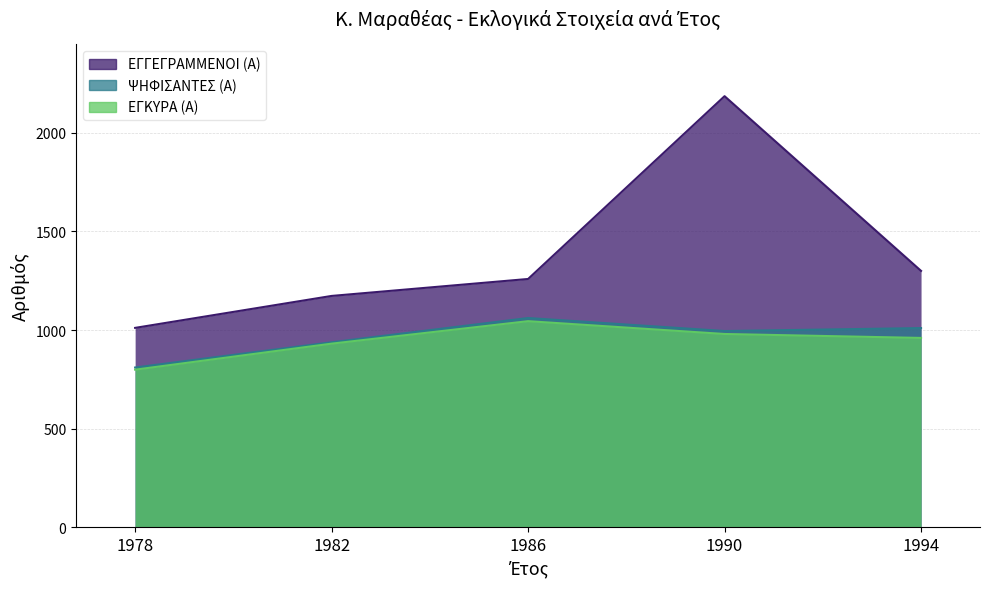

What is the smallest value displayed?

799